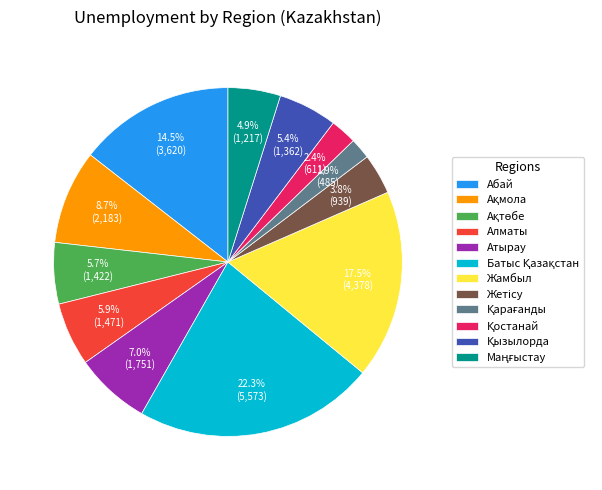

Does any single category account for the majority?

No